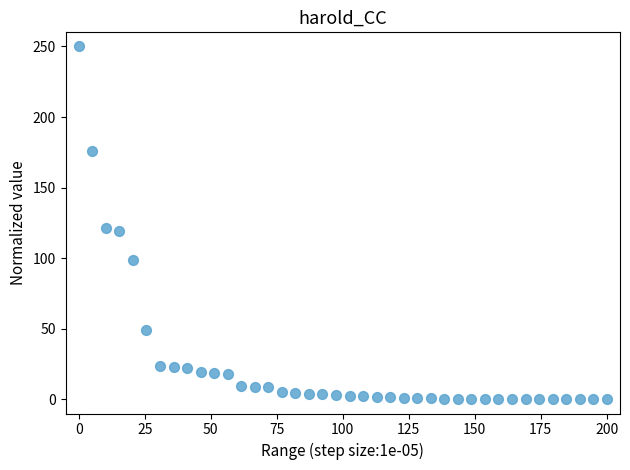

What is the range of Y values (max minus min)?

250.0